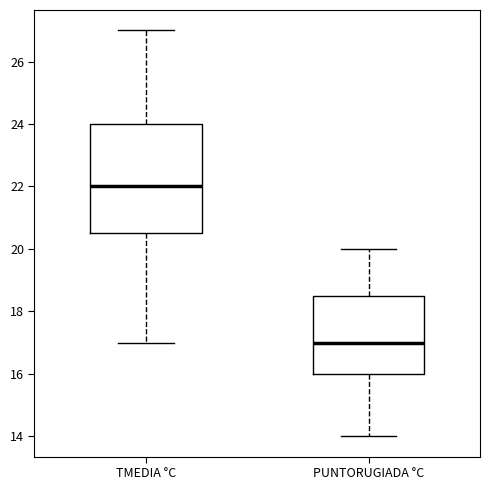

Which box is the tallest, from its lower edge to its upper edge?

TMEDIA °C